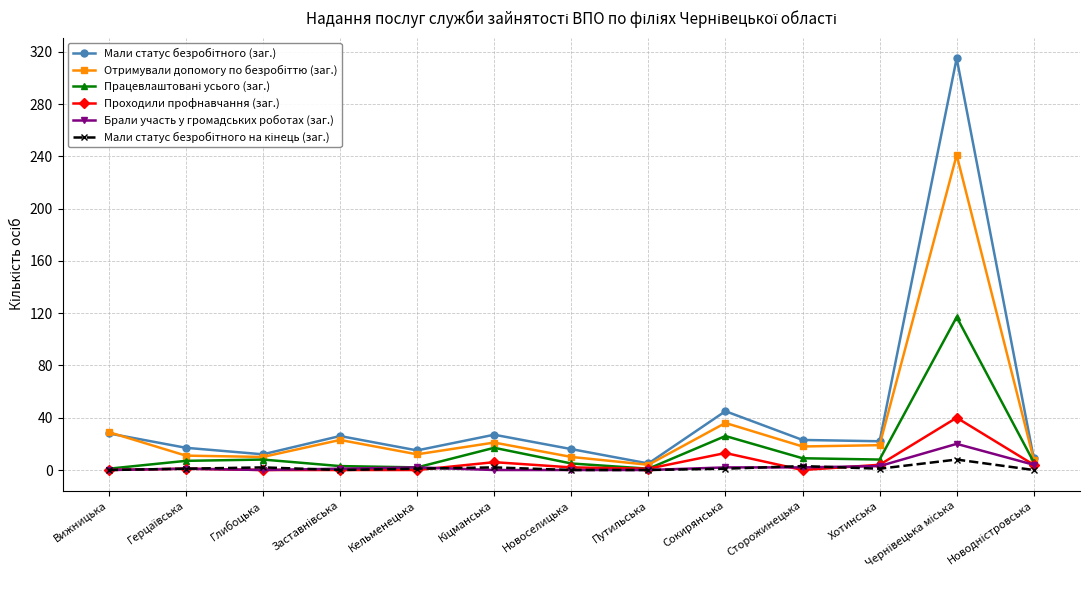

The value of Проходили профнавчання (заг.) at Путильська is 1. True or false?

True